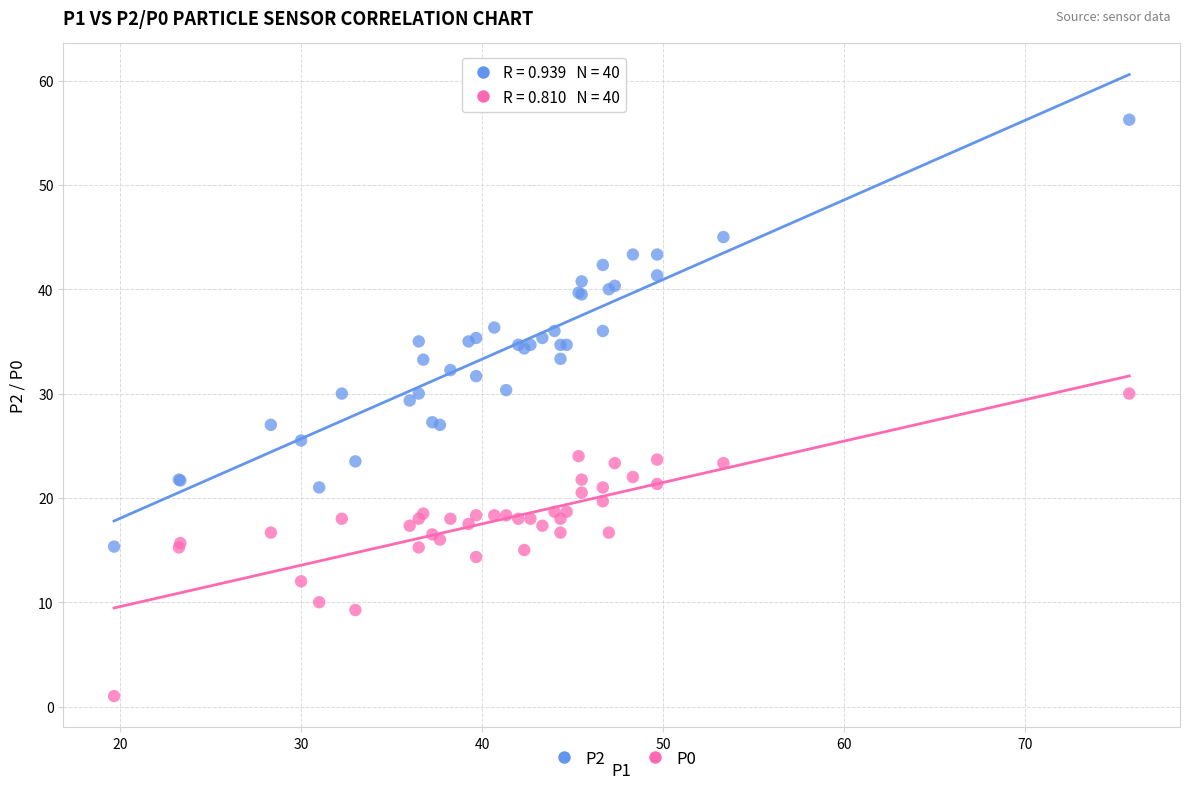

Which series reaches the minimum Y coordinate?

P0